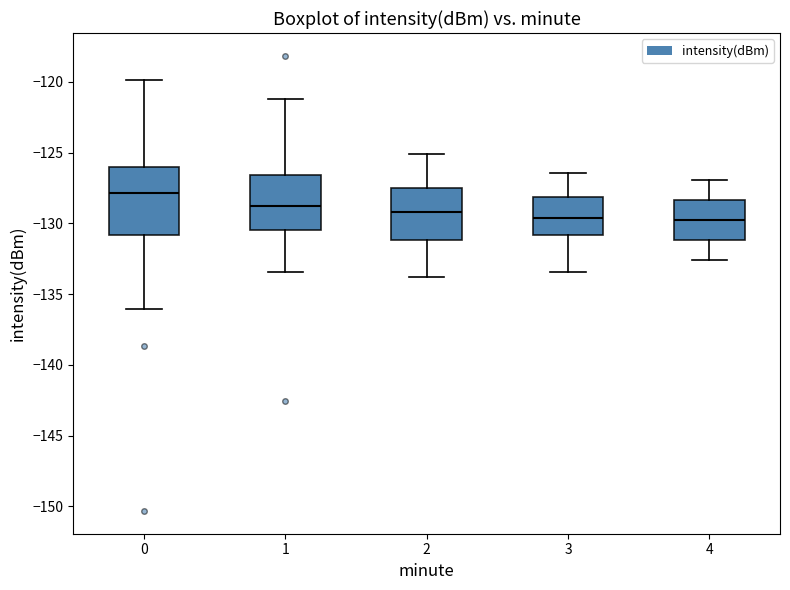

Reading left to right, read every box against the y-axis: the position of its median line, the range the box covers, and the ends of its whiskers. The values are not printed on the chart, so give them approximately, as read against the axis.

0: median -128.0, box -131.0 to -126.0, whiskers -136.0 to -120.0
1: median -129.0, box -130.5 to -126.5, whiskers -133.5 to -121.0
2: median -129.0, box -131.0 to -127.5, whiskers -134.0 to -125.0
3: median -129.5, box -131.0 to -128.0, whiskers -133.5 to -126.5
4: median -129.5, box -131.0 to -128.5, whiskers -132.5 to -127.0